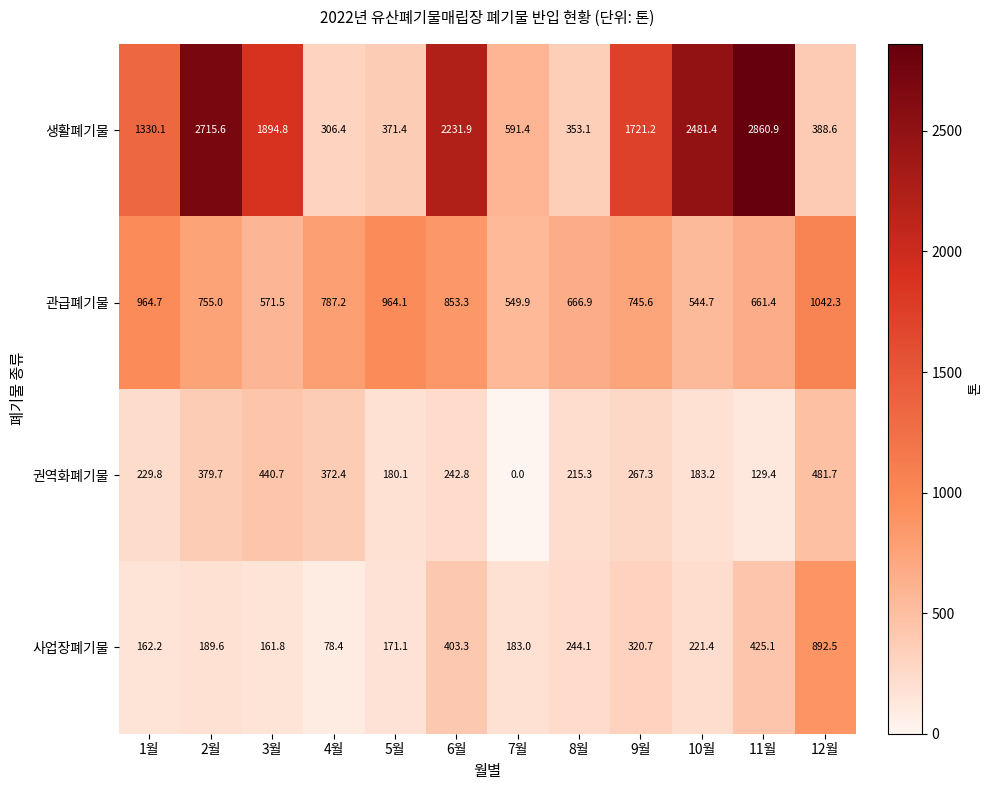

At which label is 생활폐기물 closest to 1583?

9월